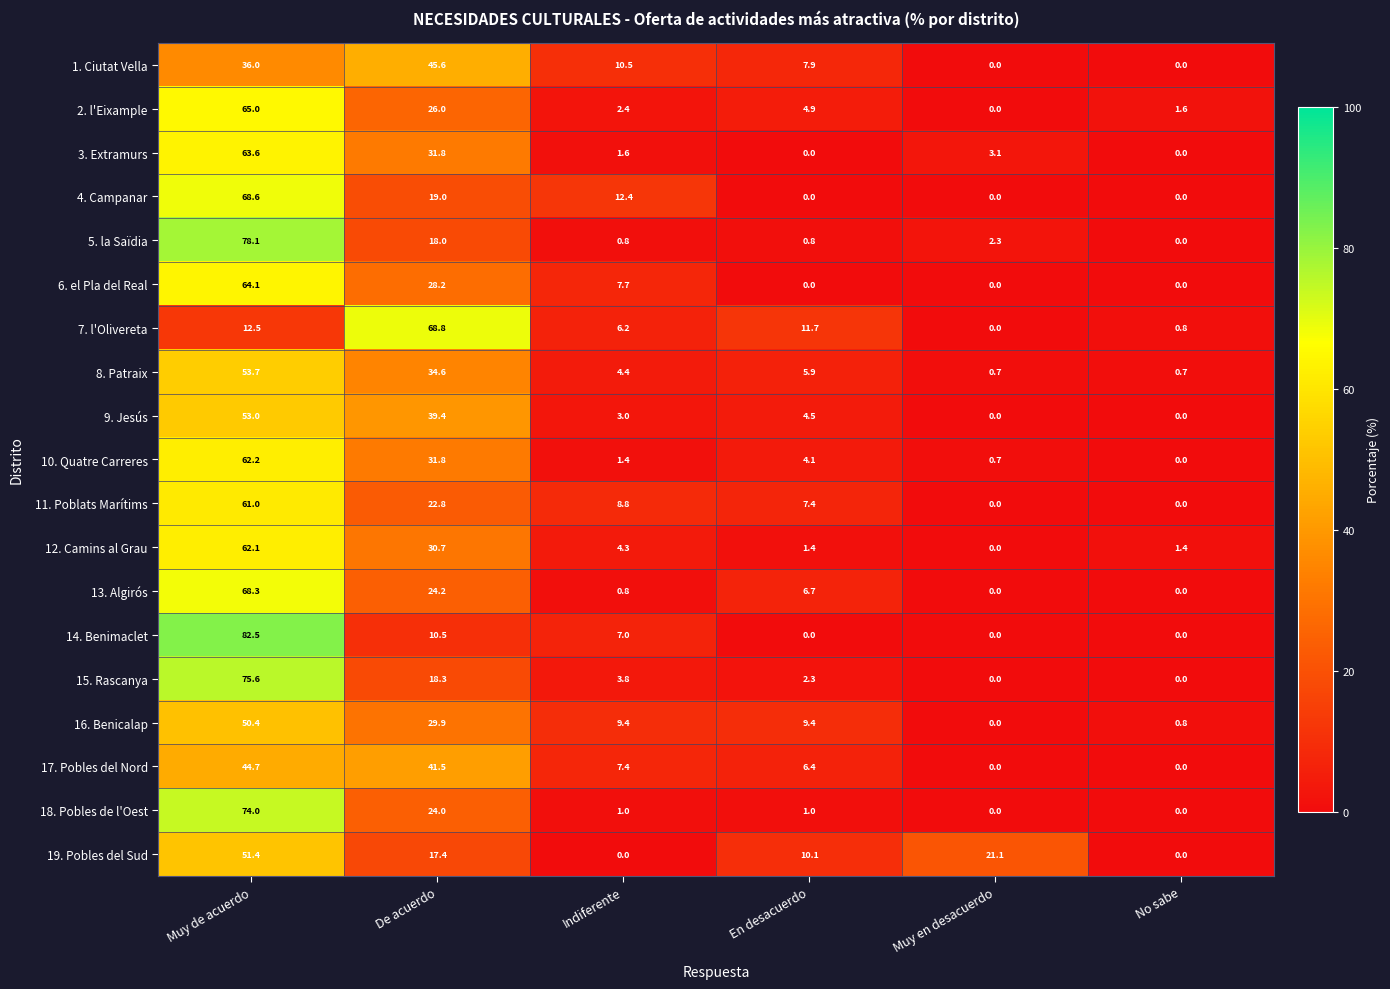

Is it true that 18. Pobles de l'Oest equals 0.2 at Indiferente?

False